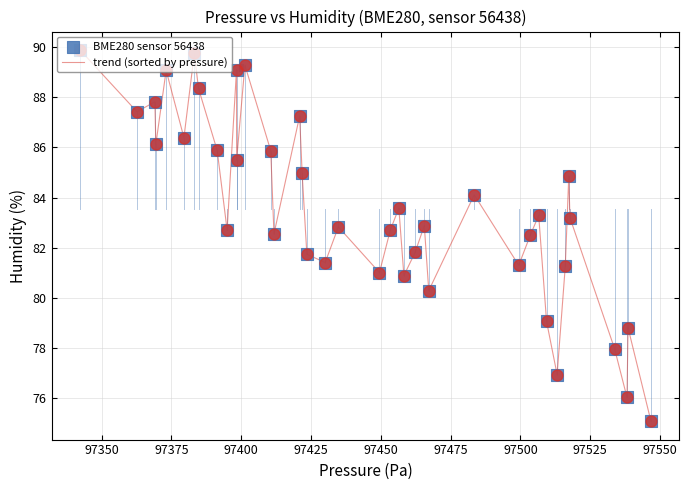

What is the smallest value displayed?

75.1